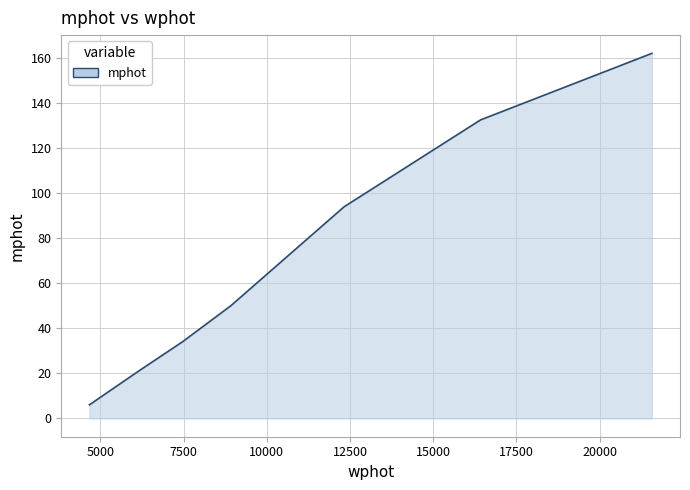

What is the smallest value displayed?

6.0